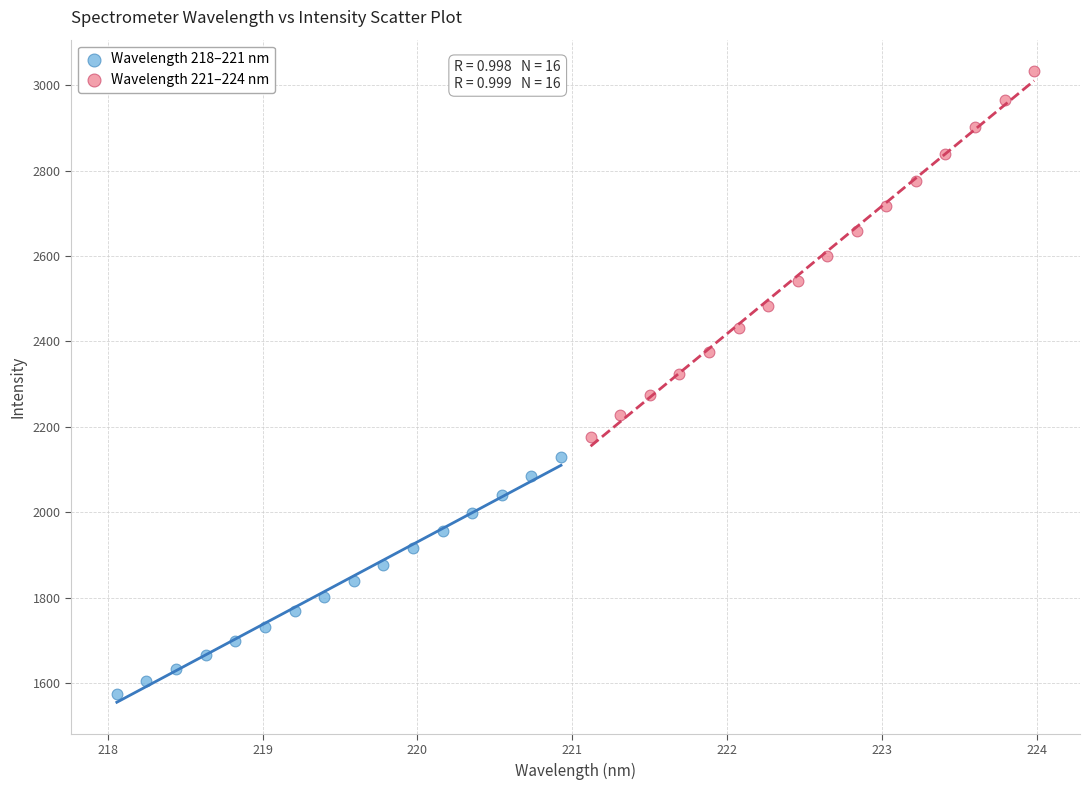

Which series reaches the minimum Y coordinate?

Wavelength 218–221 nm